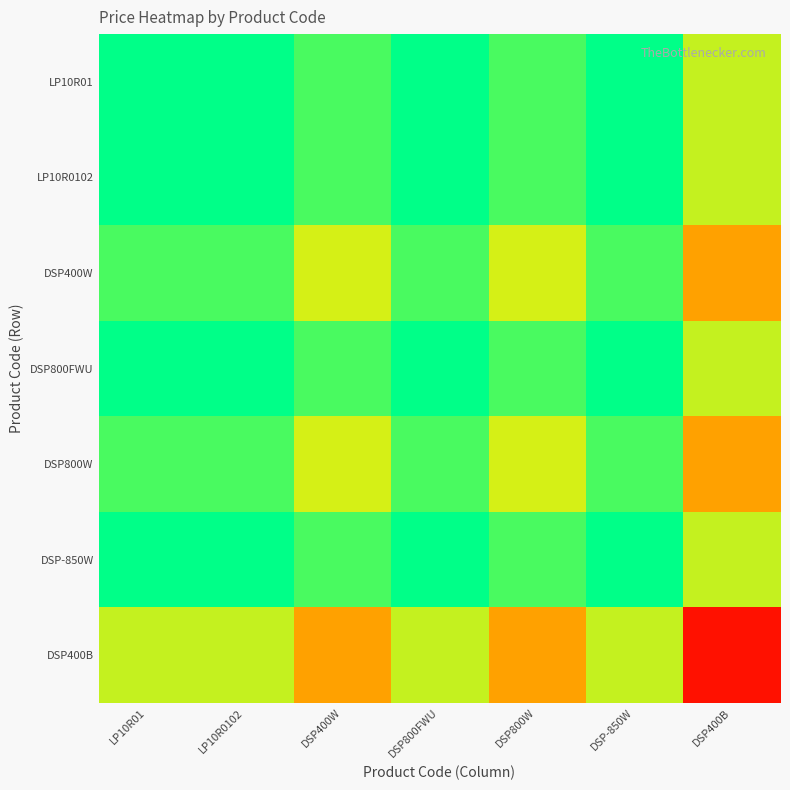

What is the maximum value shown in the chart?

124.9